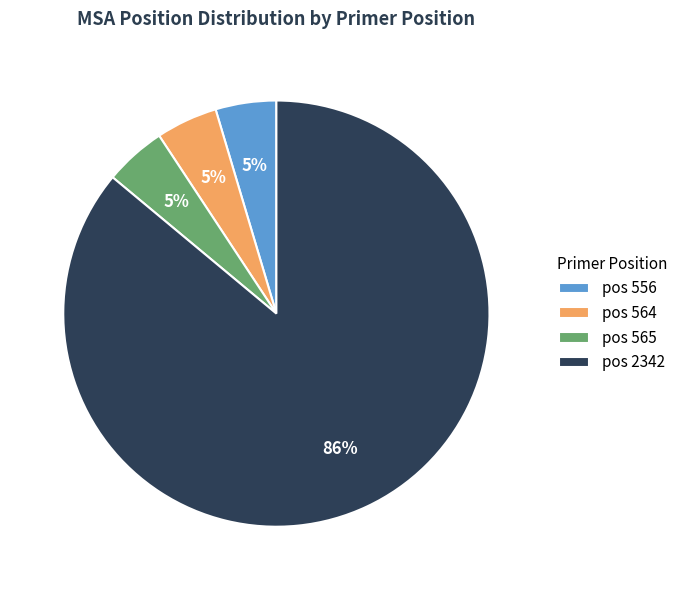

Does any single category account for the majority?

Yes